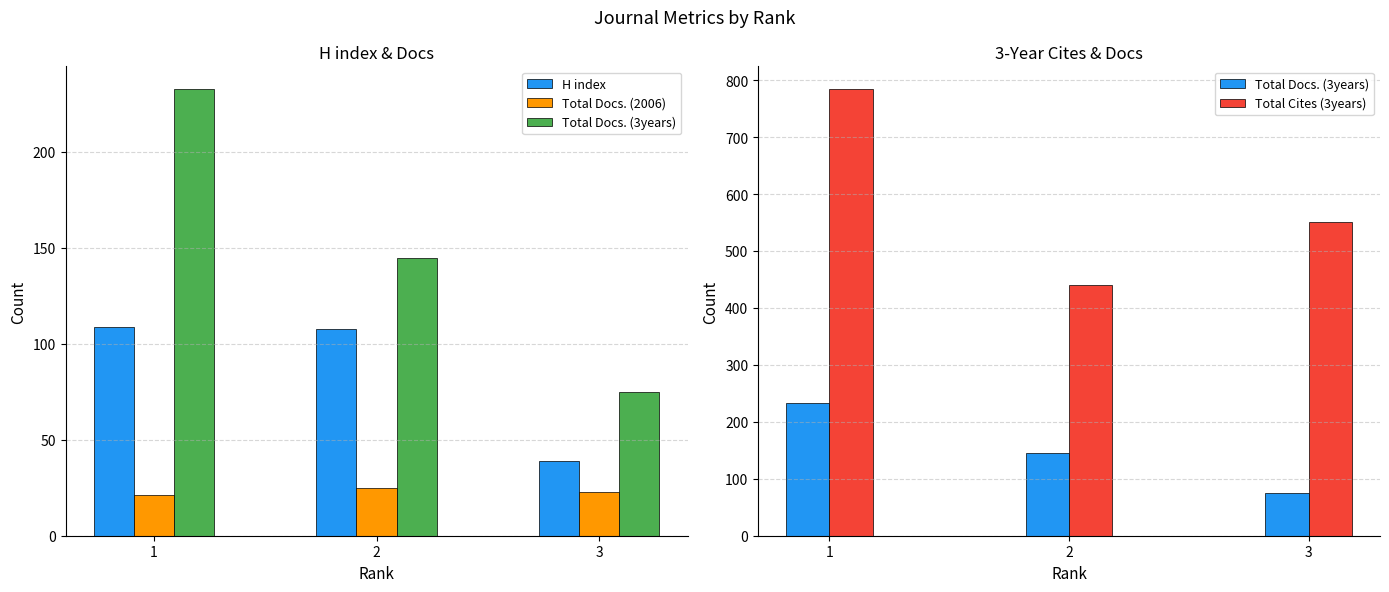

Which series has the largest total across all categories?

Total Cites (3years)